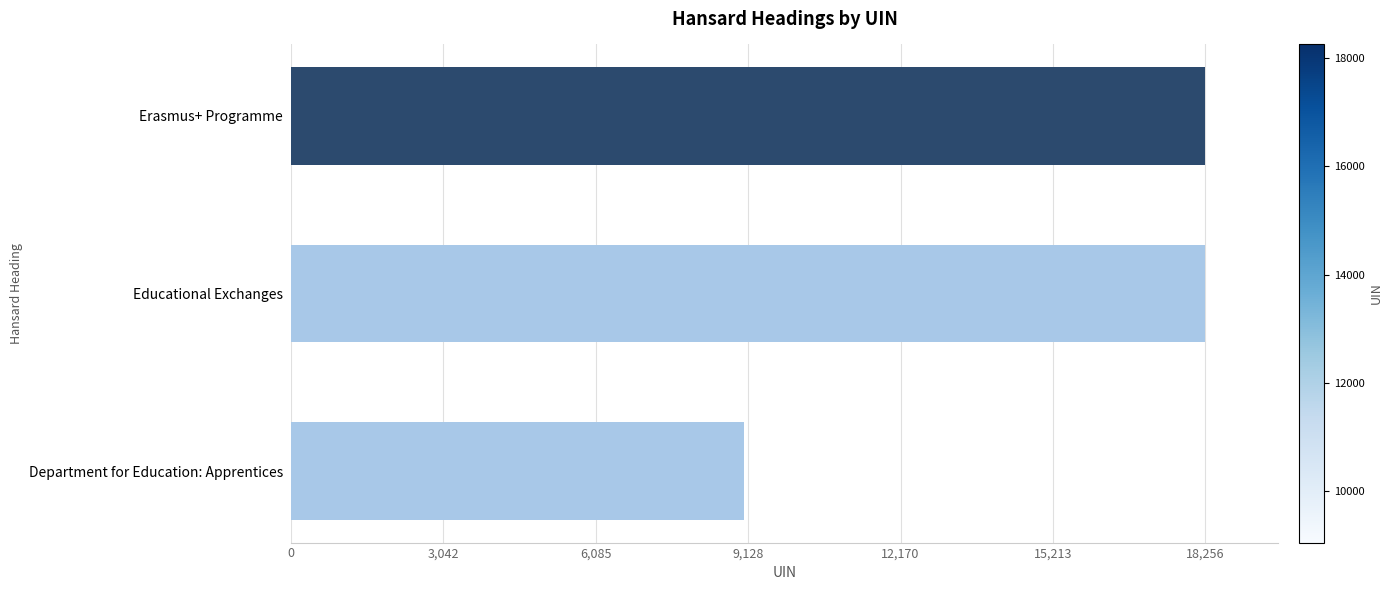

At which label is the value closest to 13651?

Educational Exchanges